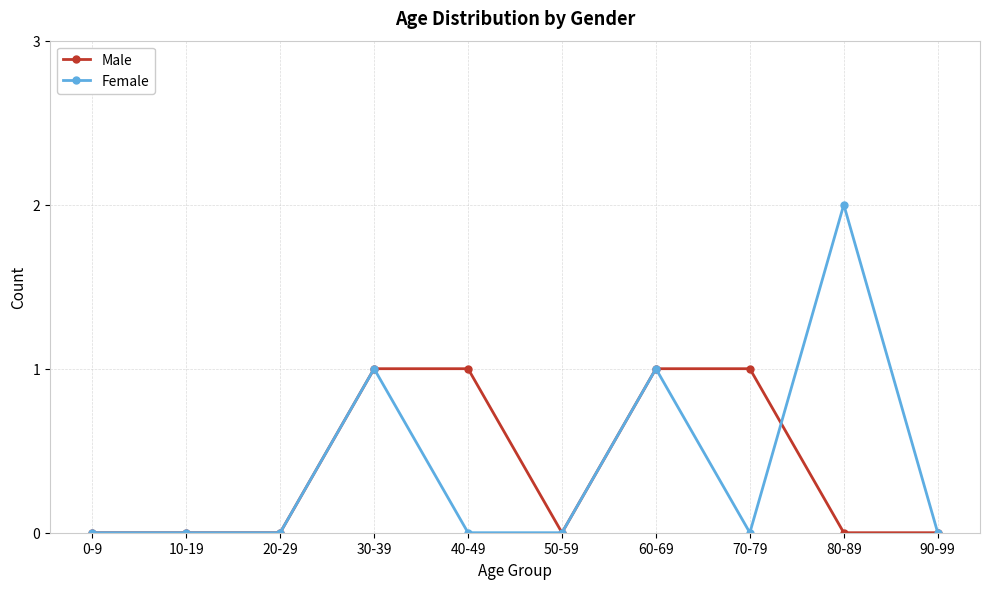

The Female series shows 1 at 30-39. True or false?

True